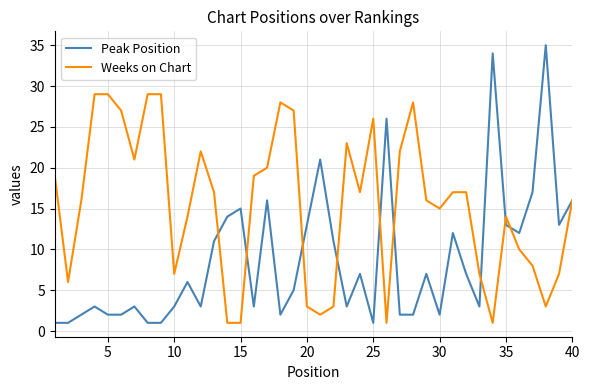

In Peak Position, how many points are higher than both neighbors (excluding endpoints)?

12